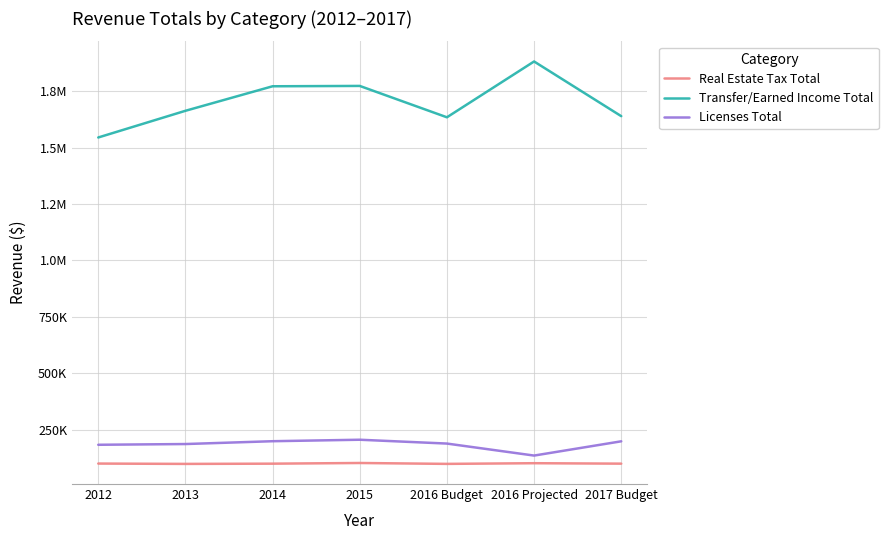

At which category does the chart reach its minimum across all series?

2013